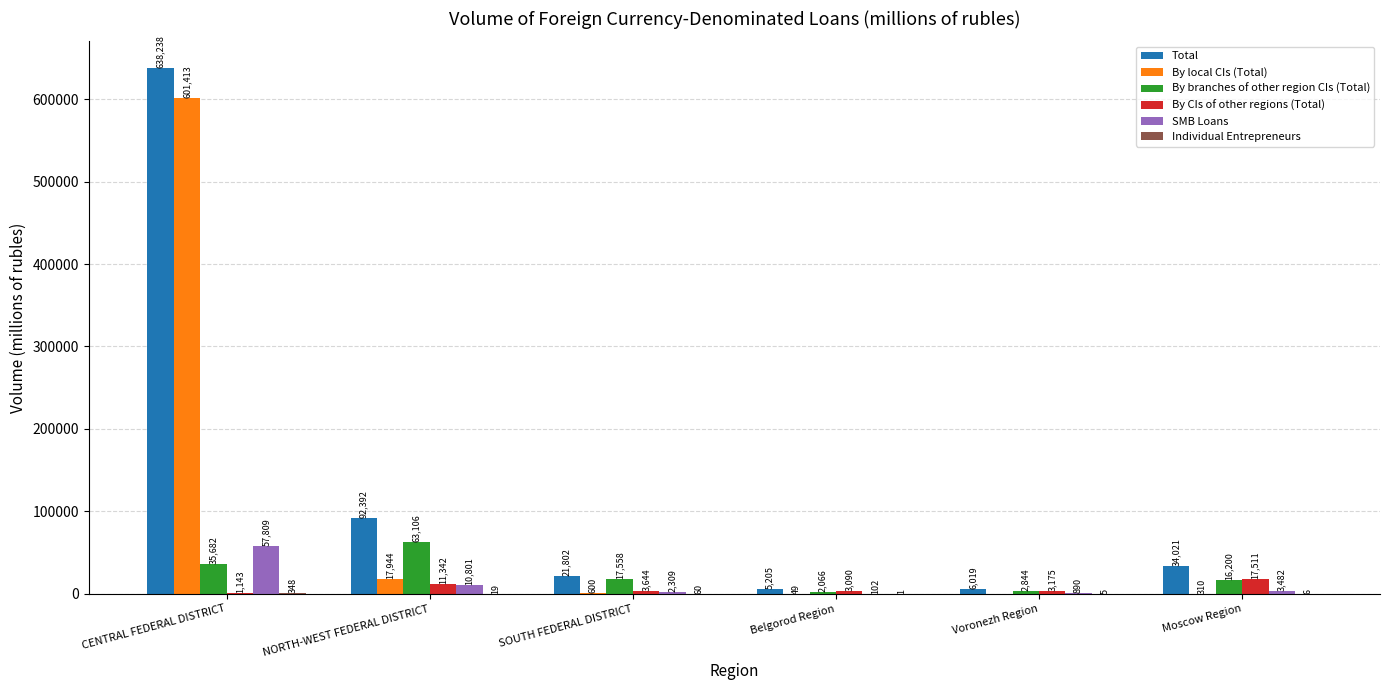

Between CENTRAL FEDERAL DISTRICT and NORTH-WEST FEDERAL DISTRICT, which series saw the biggest shift?

By local CIs (Total)